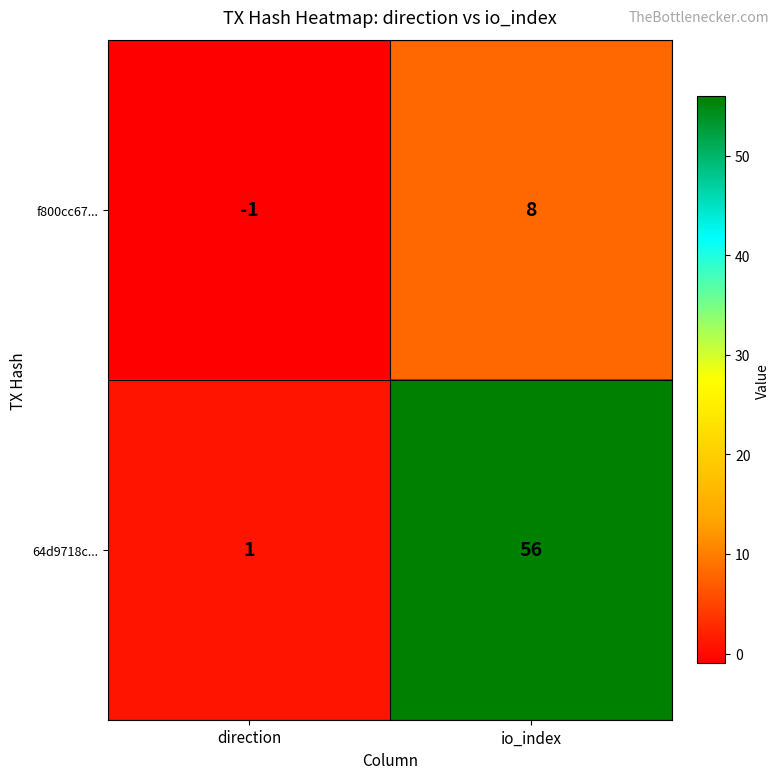

Reading right to left, transcribe all the data shown in this chart.

f800cc67...: 8	-1
64d9718c...: 56	1